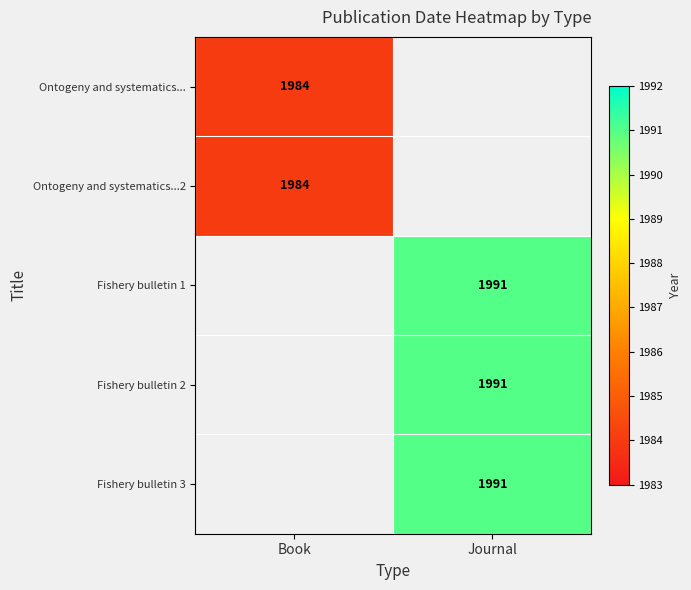

Is it true that Fishery bulletin 2 equals 3211 at Journal?

False